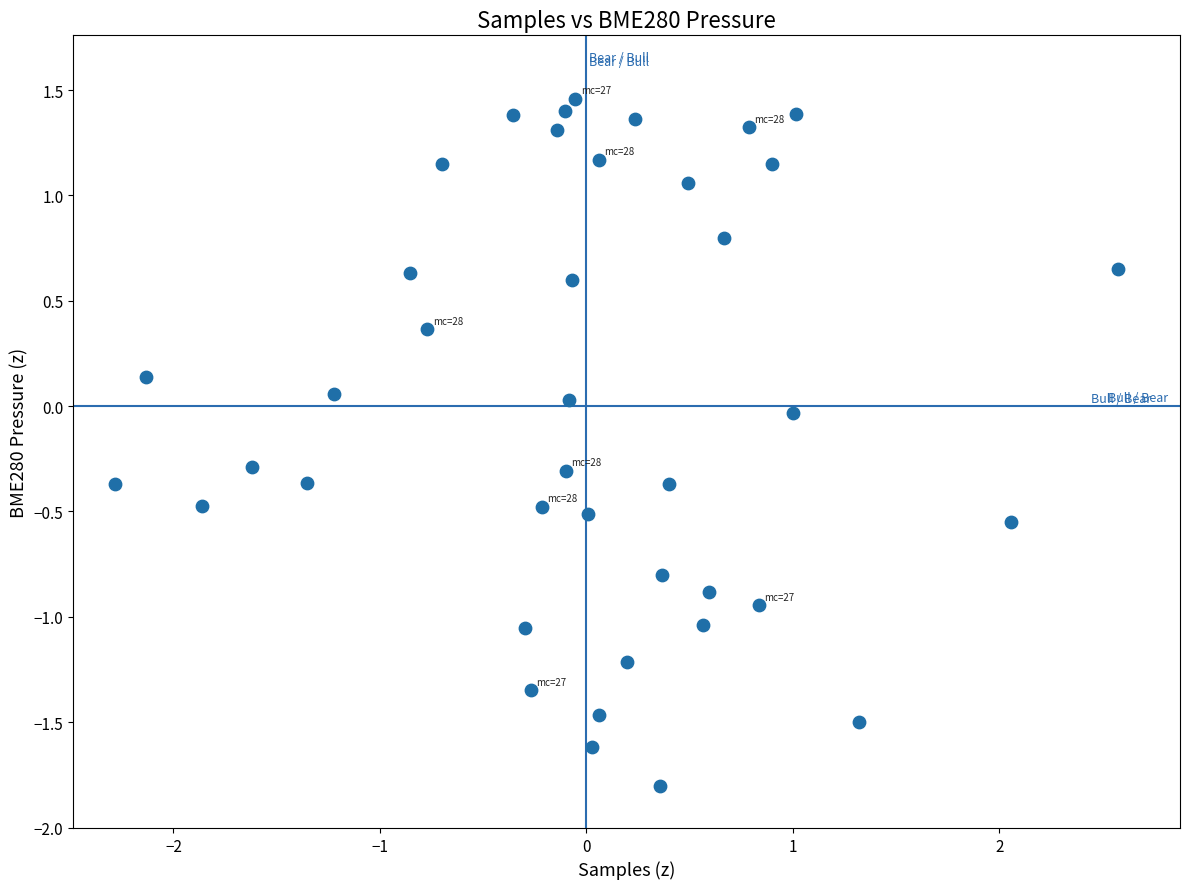

What is the range of X values (max minus min)?

4.9